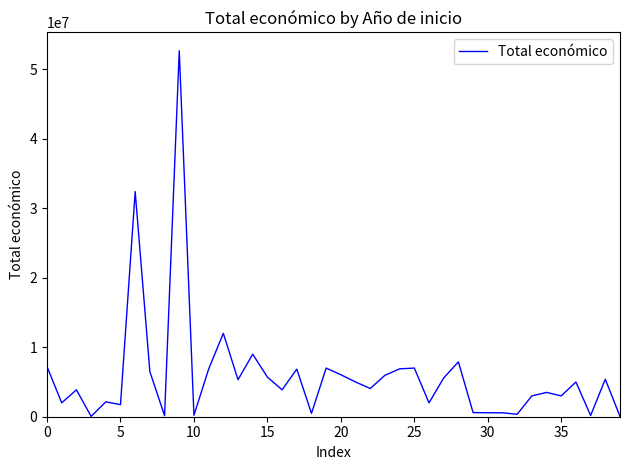

What is the sum of all values?

238637410